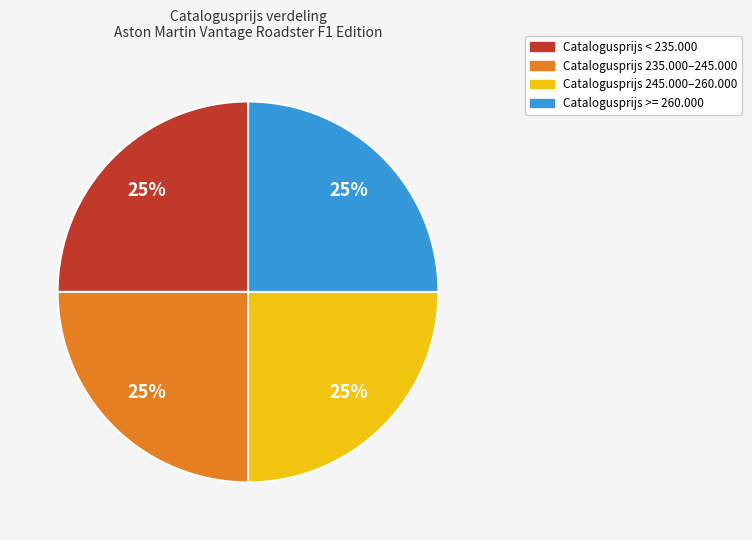

Is there a majority slice in this chart?

No